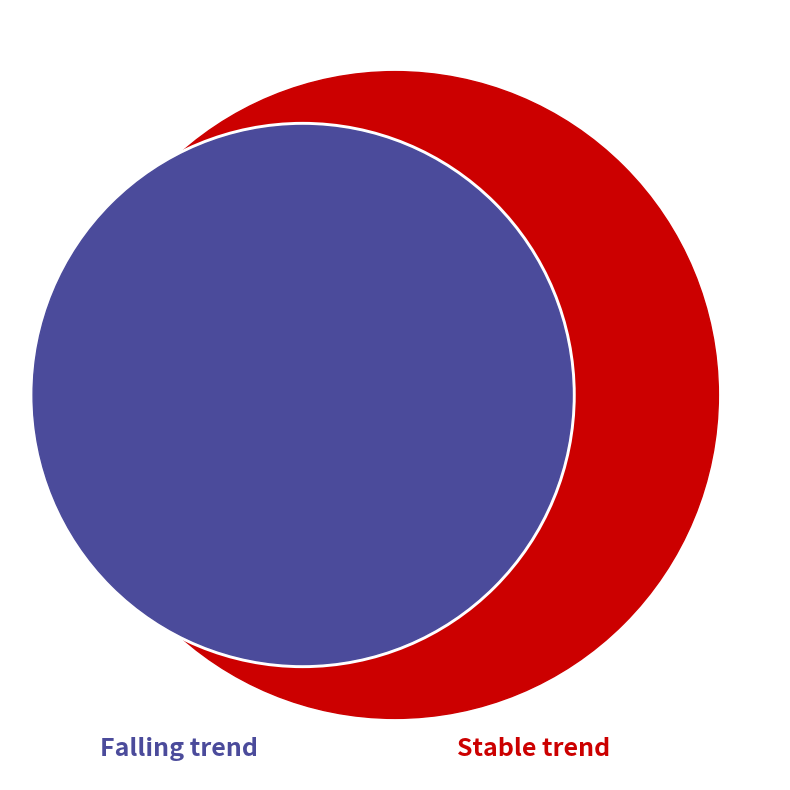

The stable slice represents 49% of the pie. True or false?

False